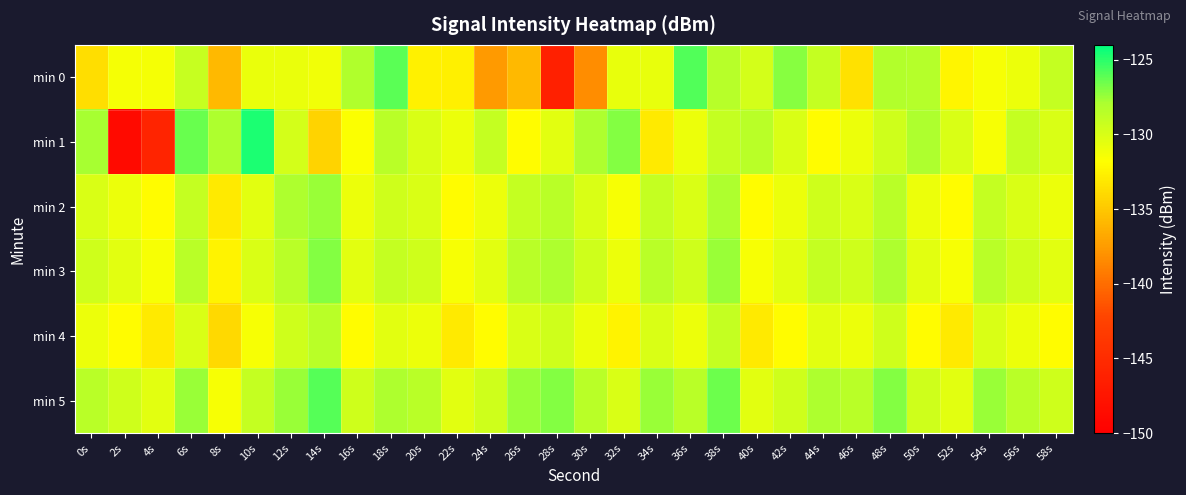

Reading left to right, what are all the values shown in this chart?

min 0: 0s=-133.7	2s=-131.3	4s=-131.3	6s=-129.1	8s=-135.9	10s=-130.9	12s=-130.9	14s=-131.1	16s=-128.1	18s=-126.1	20s=-132.6	22s=-132.6	24s=-137.5	26s=-135.9	28s=-146.3	30s=-138.3	32s=-130.8	34s=-130.7	36s=-125.8	38s=-128.4	40s=-129.8	42s=-127.1	44s=-129.0	46s=-133.5	48s=-128.2	50s=-128.3	52s=-132.4	54s=-131.5	56s=-131.0	58s=-129.0
min 1: 0s=-127.8	2s=-148.8	4s=-145.9	6s=-126.4	8s=-128.0	10s=-124.7	12s=-129.7	14s=-134.3	16s=-131.7	18s=-128.5	20s=-130.0	22s=-131.0	24s=-129.0	26s=-132.0	28s=-130.5	30s=-128.0	32s=-127.0	34s=-133.0	36s=-131.0	38s=-129.0	40s=-128.5	42s=-130.0	44s=-132.0	46s=-131.0	48s=-129.5	50s=-128.0	52s=-130.0	54s=-131.5	56s=-129.0	58s=-130.0
min 2: 0s=-130.0	2s=-131.0	4s=-132.0	6s=-129.0	8s=-133.0	10s=-130.5	12s=-128.0	14s=-127.5	16s=-131.0	18s=-129.5	20s=-130.0	22s=-132.0	24s=-131.0	26s=-129.0	28s=-128.5	30s=-130.0	32s=-131.5	34s=-129.0	36s=-130.0	38s=-128.0	40s=-132.0	42s=-131.0	44s=-129.5	46s=-130.0	48s=-128.5	50s=-131.0	52s=-132.0	54s=-129.0	56s=-130.0	58s=-131.0
min 3: 0s=-129.5	2s=-130.5	4s=-131.5	6s=-128.5	8s=-132.5	10s=-130.0	12s=-128.5	14s=-127.0	16s=-130.5	18s=-129.0	20s=-129.5	22s=-131.5	24s=-130.5	26s=-128.5	28s=-128.0	30s=-129.5	32s=-131.0	34s=-128.5	36s=-129.5	38s=-127.5	40s=-131.5	42s=-130.5	44s=-129.0	46s=-129.5	48s=-128.0	50s=-130.5	52s=-131.5	54s=-128.5	56s=-129.5	58s=-130.5
min 4: 0s=-131.0	2s=-132.0	4s=-133.0	6s=-130.0	8s=-134.0	10s=-131.5	12s=-129.5	14s=-128.5	16s=-132.0	18s=-130.5	20s=-131.0	22s=-133.0	24s=-132.0	26s=-130.0	28s=-129.5	30s=-131.0	32s=-132.5	34s=-130.0	36s=-131.0	38s=-129.0	40s=-133.0	42s=-132.0	44s=-130.5	46s=-131.0	48s=-129.5	50s=-132.0	52s=-133.0	54s=-130.0	56s=-131.0	58s=-132.0
min 5: 0s=-128.5	2s=-129.5	4s=-130.5	6s=-127.5	8s=-131.5	10s=-129.0	12s=-127.5	14s=-126.0	16s=-129.5	18s=-128.0	20s=-128.5	22s=-130.5	24s=-129.5	26s=-127.5	28s=-127.0	30s=-128.5	32s=-130.0	34s=-127.5	36s=-128.5	38s=-126.5	40s=-130.5	42s=-129.5	44s=-128.0	46s=-128.5	48s=-127.0	50s=-129.5	52s=-130.5	54s=-127.5	56s=-128.5	58s=-129.5